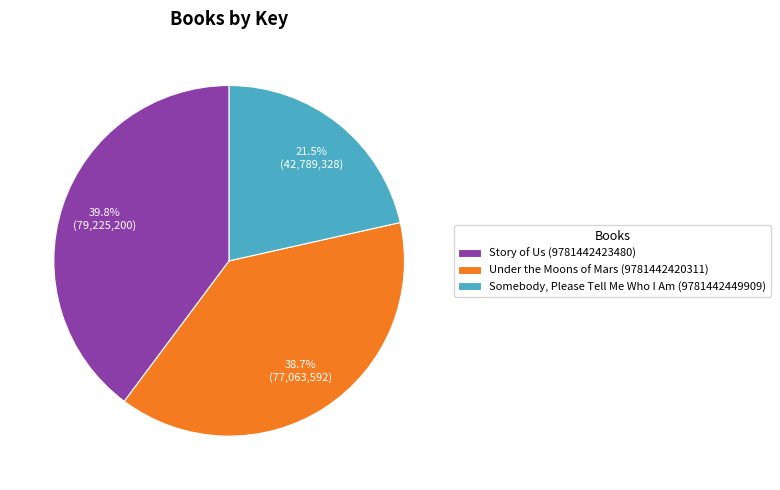

To the nearest percent, what is the difference between the Under the Moons of Mars (9781442420311) and Story of Us (9781442423480) slice percentages?

1%